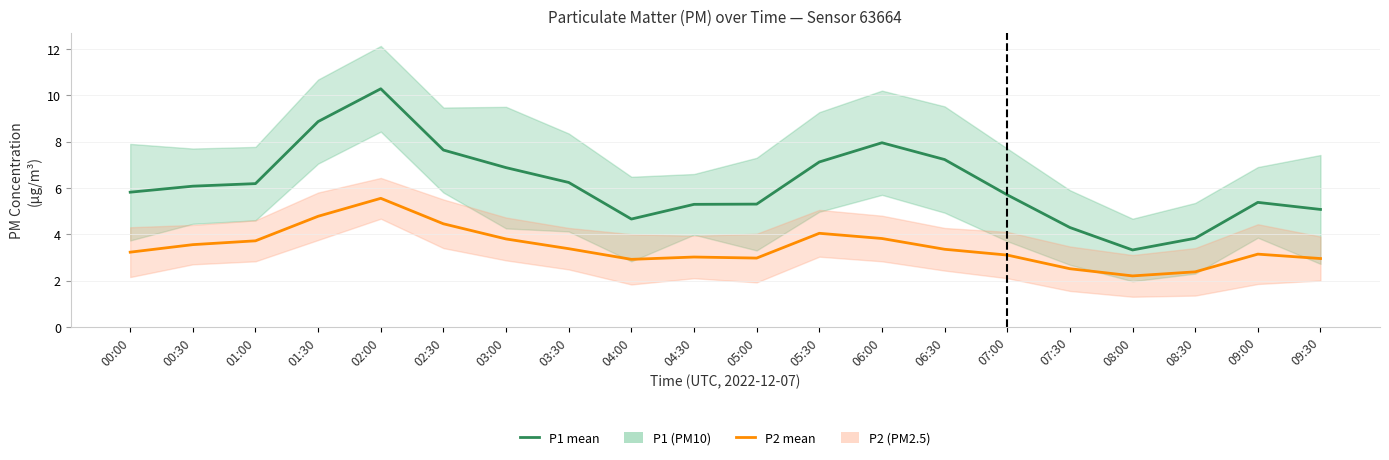

How many interior local valleys does the P1 (PM10) series have?

2